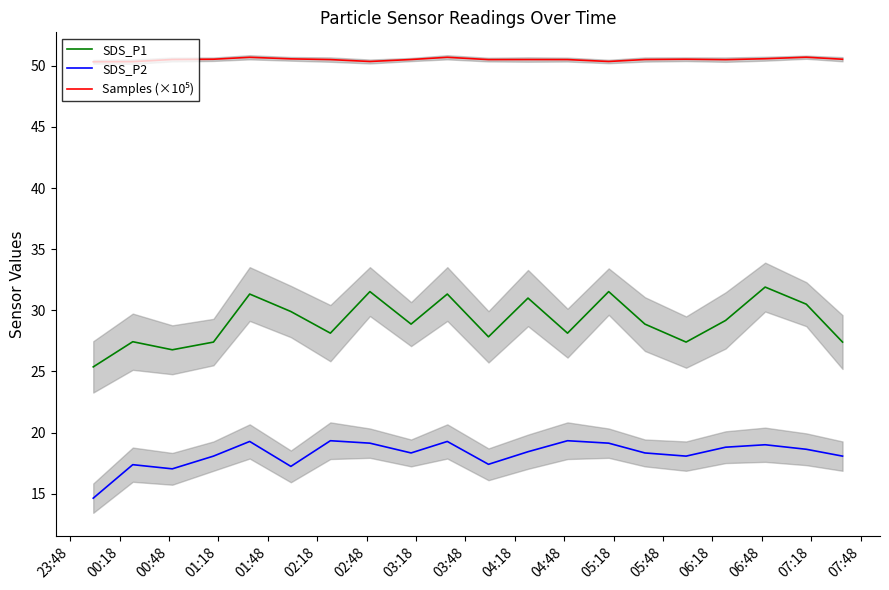

True or false: Samples (×10⁵) and SDS_P2 intersect in this chart.

False